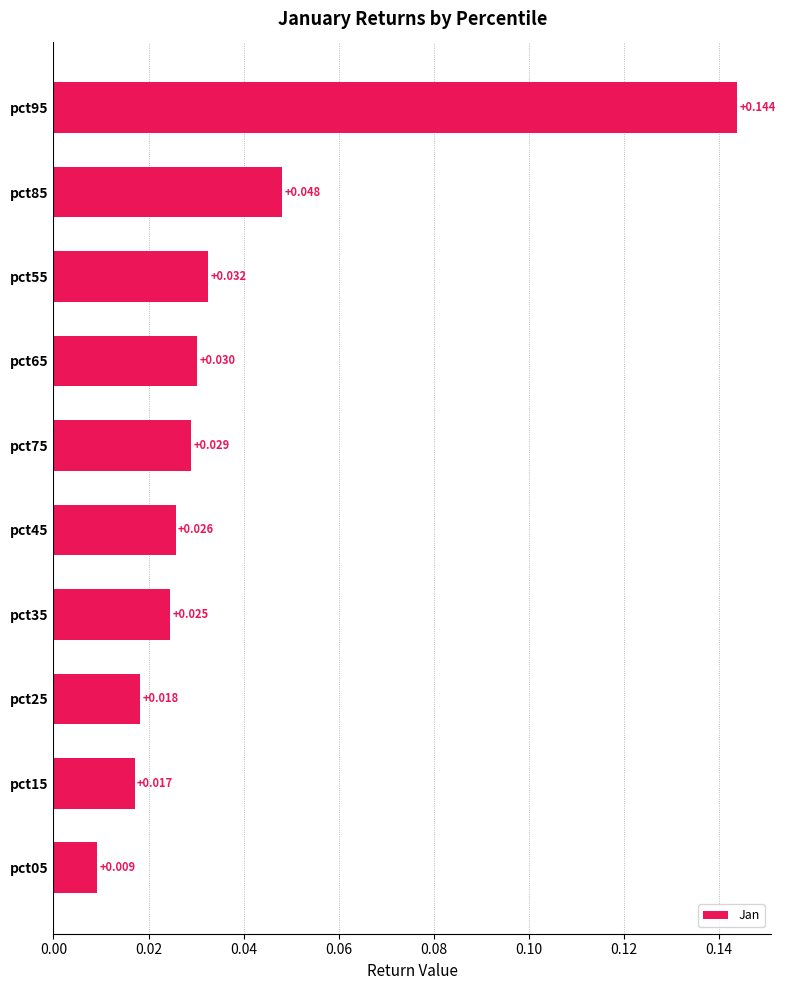

Are the bars grouped side by side (vs. stacked)?

No